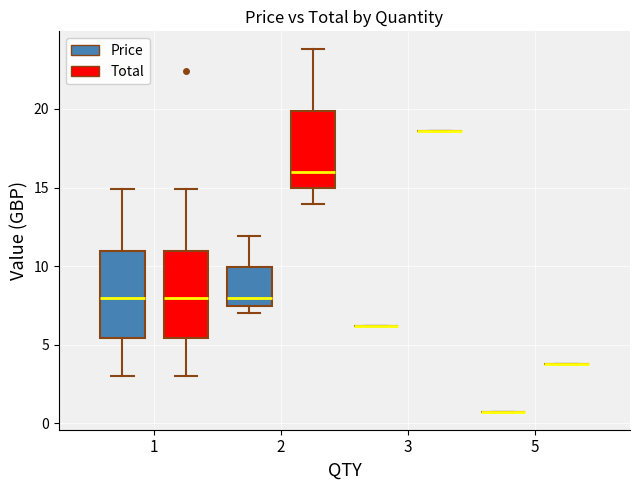

Where does the median line of the box for 2 (Total) sit on the y-axis? The values are not printed on the chart, so give them approximately, as read against the axis.

16.0